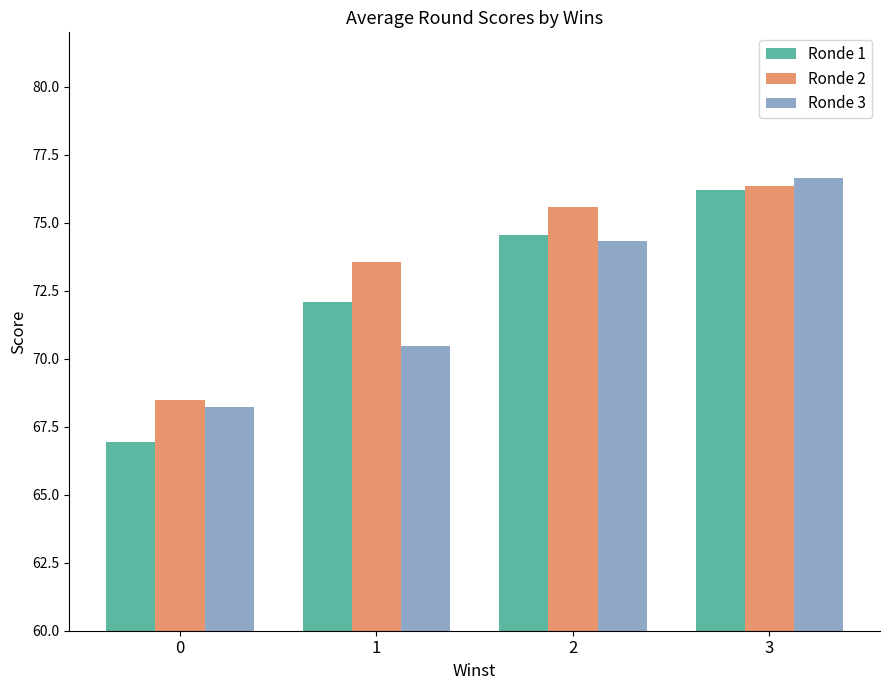

At 2, list the series in order from smallest to largest.

Ronde 3, Ronde 1, Ronde 2